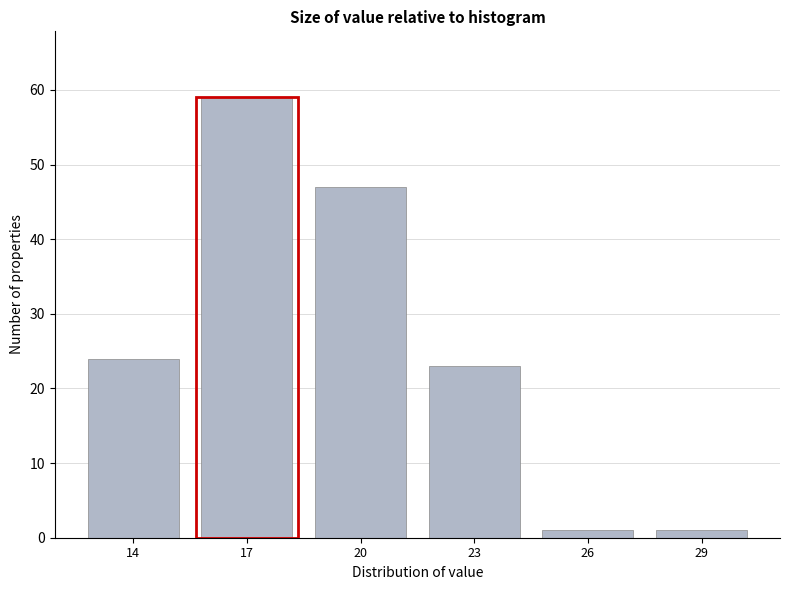

Reading left to right, extract all data points from this chart.

14=24	17=59	20=47	23=23	26=1	29=1